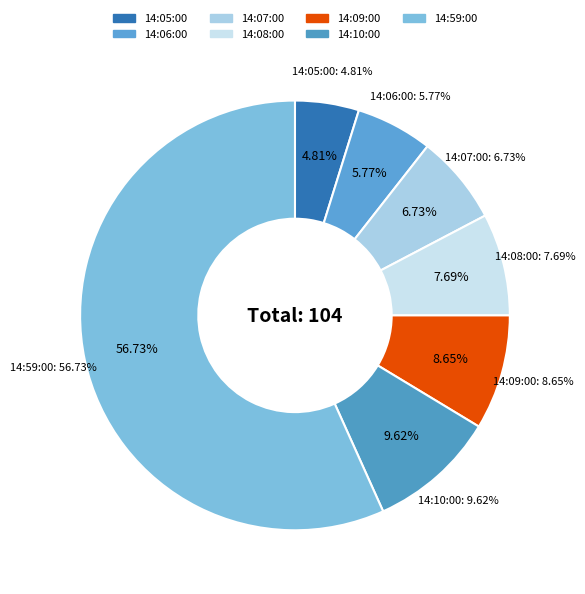

How many segments does this pie chart have?

7